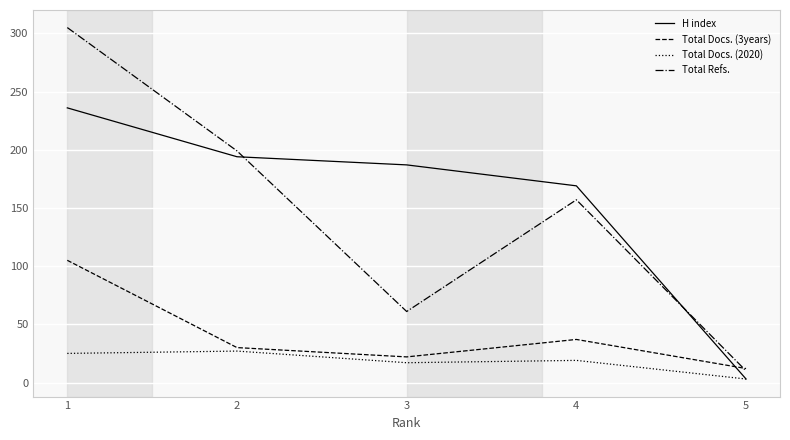

The value of Total Refs. at 4 is 157. True or false?

True